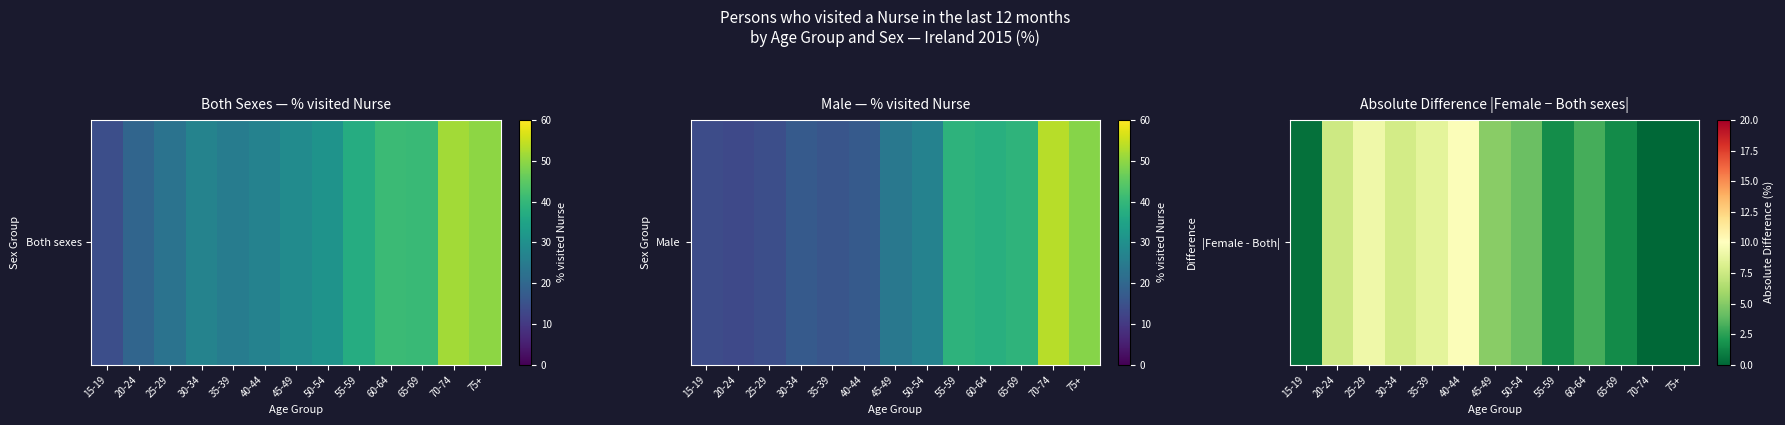

Reading right to left, transcribe all the data shown in this chart.

0.0	0.0	1.5	3.2	1.6	4.2	5.1	9.8	8.6	7.8	9.2	7.5	0.4